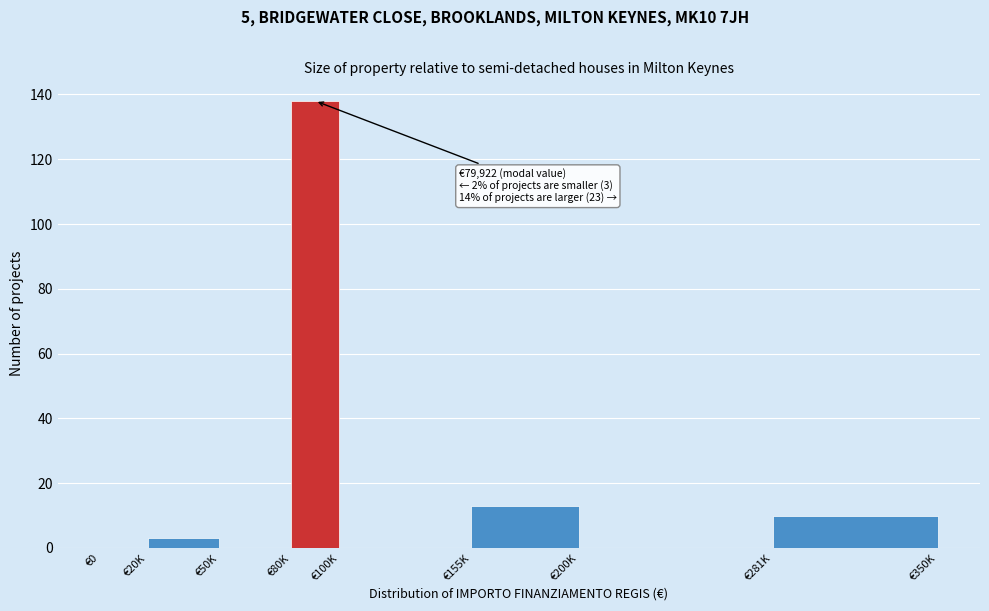

Reading right to left, transcribe all the data shown in this chart.

€281K=10	€200K=0	€155K=13	€100K=0	€80K=138	€50K=0	€20K=3	€0=0